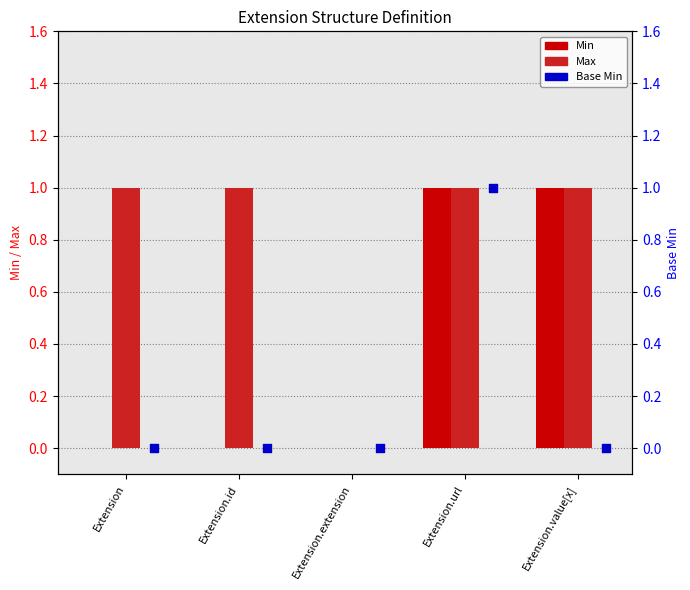

Which series has the largest total across all categories?

Max